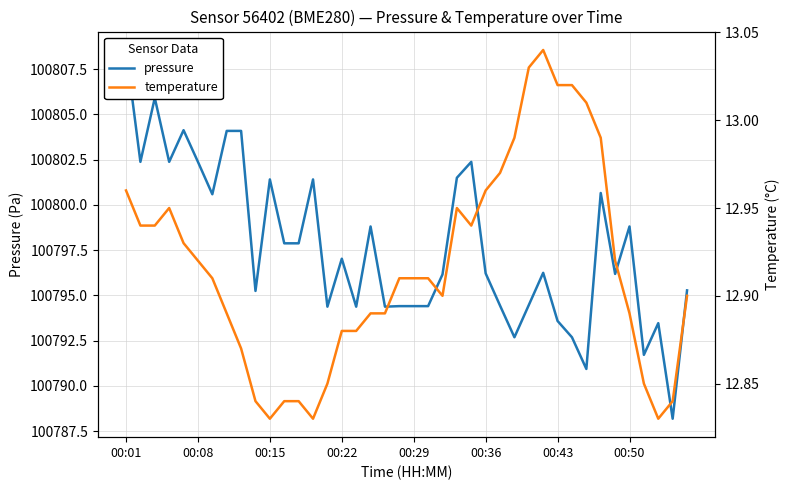

What are all the series names shown in the legend?

pressure, temperature